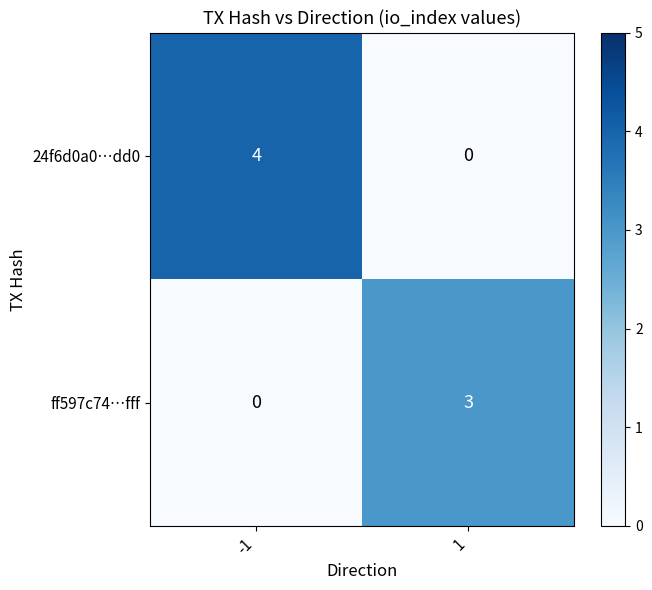

True or false: ff597c74…fff has a value of 2 at -1.

False